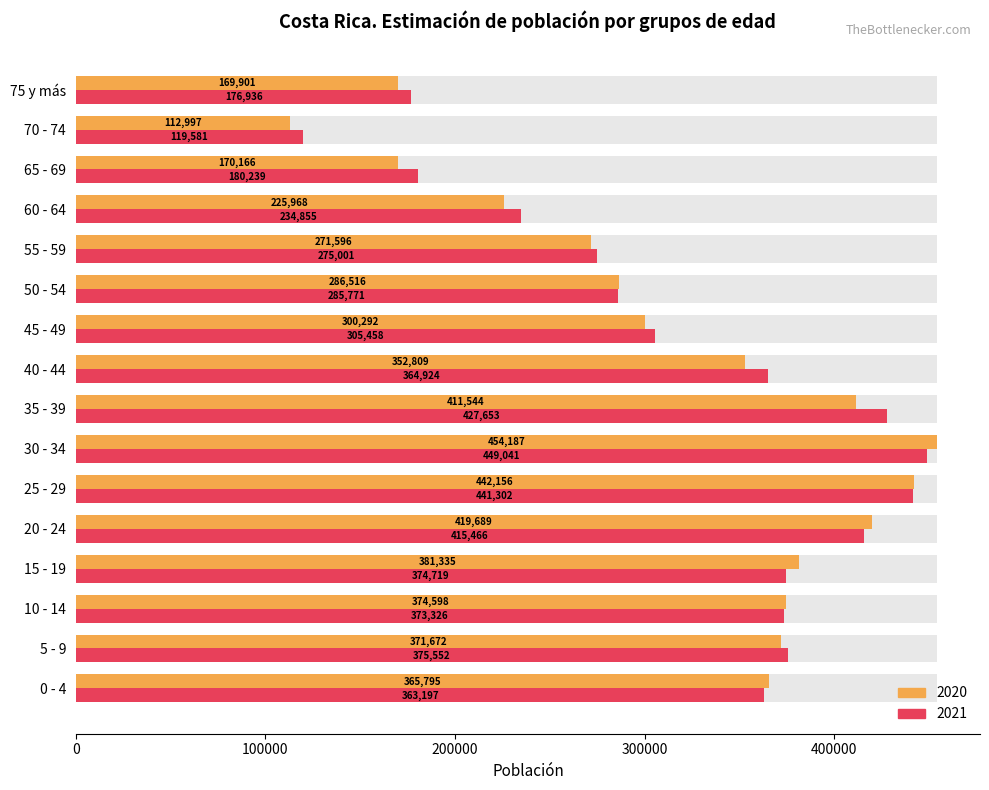

What are all the series names shown in the legend?

2020, 2021